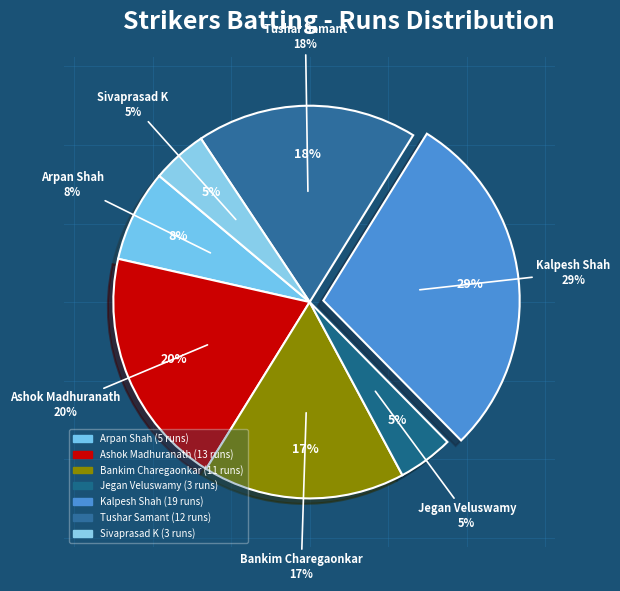

What is the total percentage of Tushar Samant and Jegan Veluswamy?

22.7%